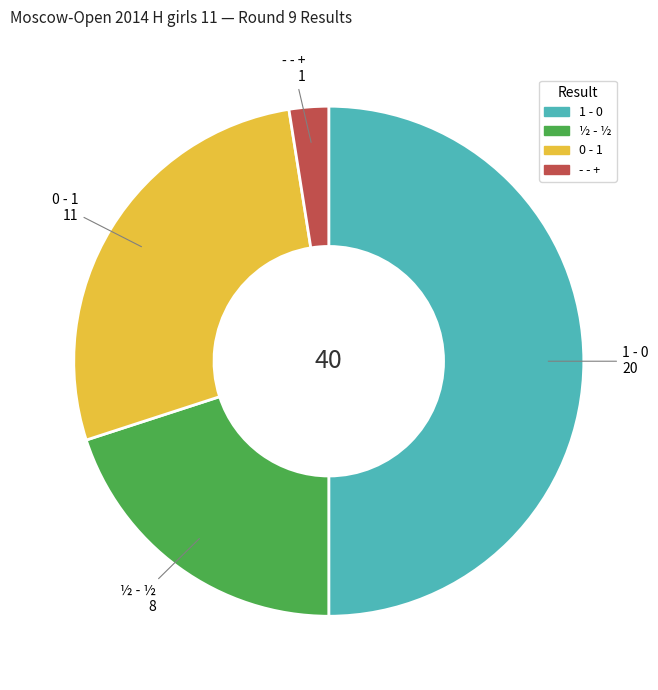

Which slice is the largest?

1 - 0